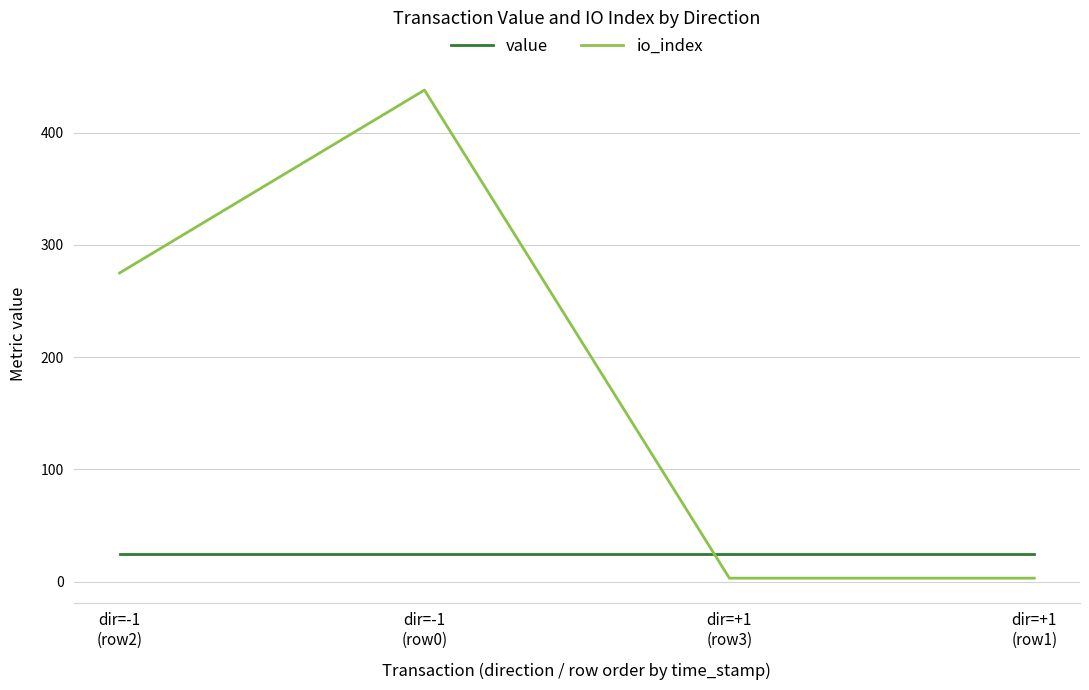

Which series has the largest total across all categories?

io_index